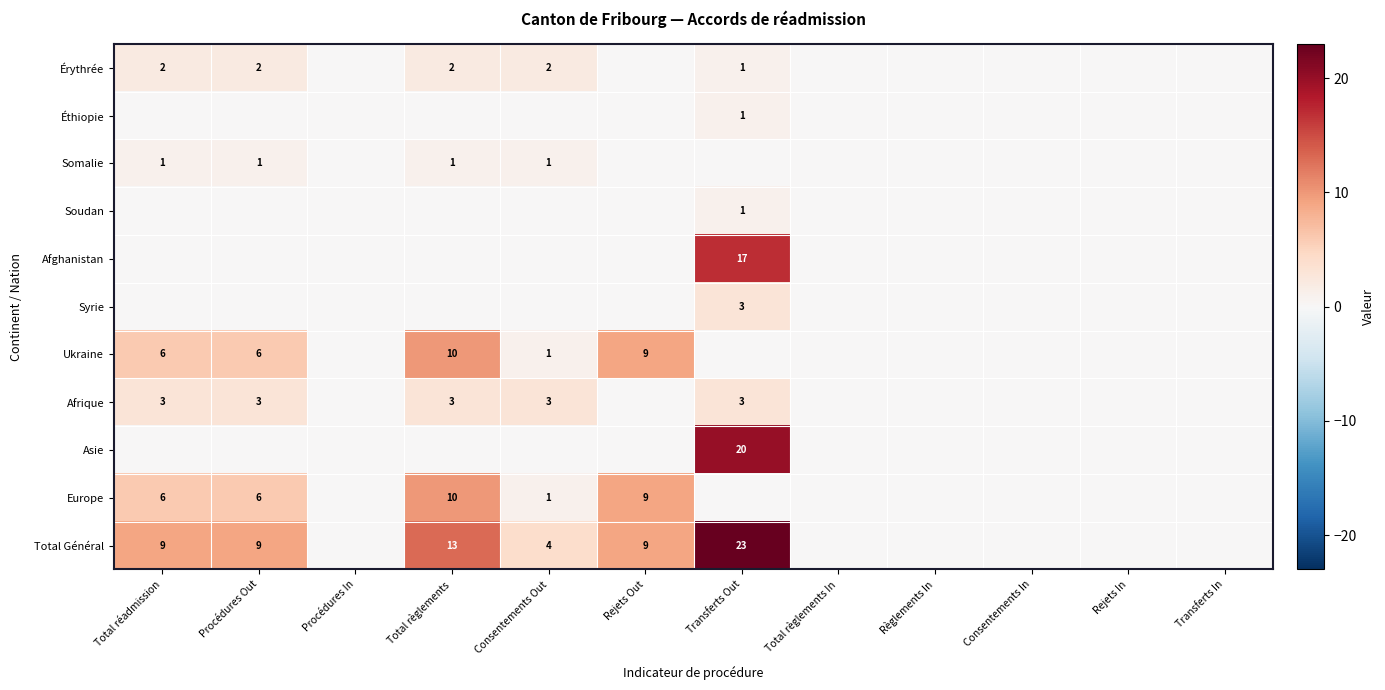

Is it true that Asie equals 20 at Transferts Out?

True